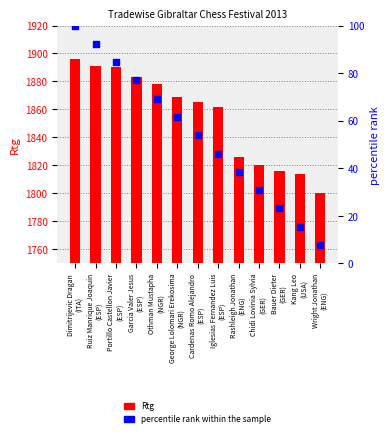

Is the value of Rtg at Bauer Dieter
(GER) greater than the value of percentile rank within the sample at Kang Leo
(USA)?

Yes